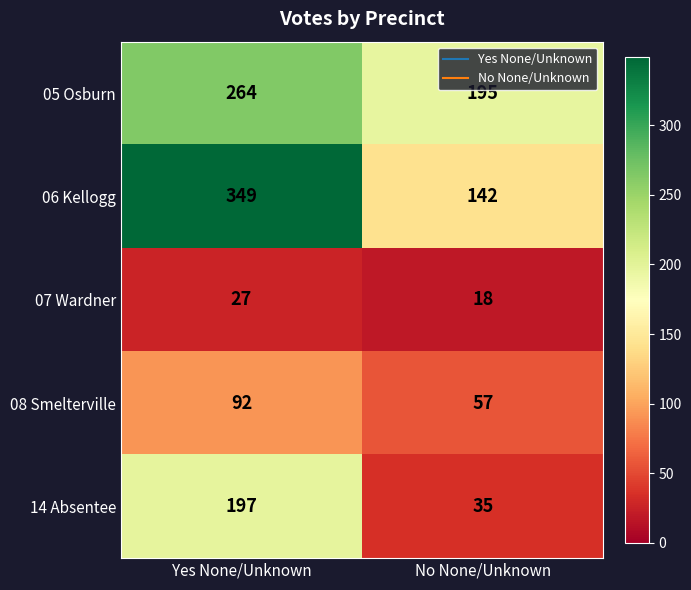

Rank the series at Yes None/Unknown from highest to lowest value.

06 Kellogg, 05 Osburn, 14 Absentee, 08 Smelterville, 07 Wardner